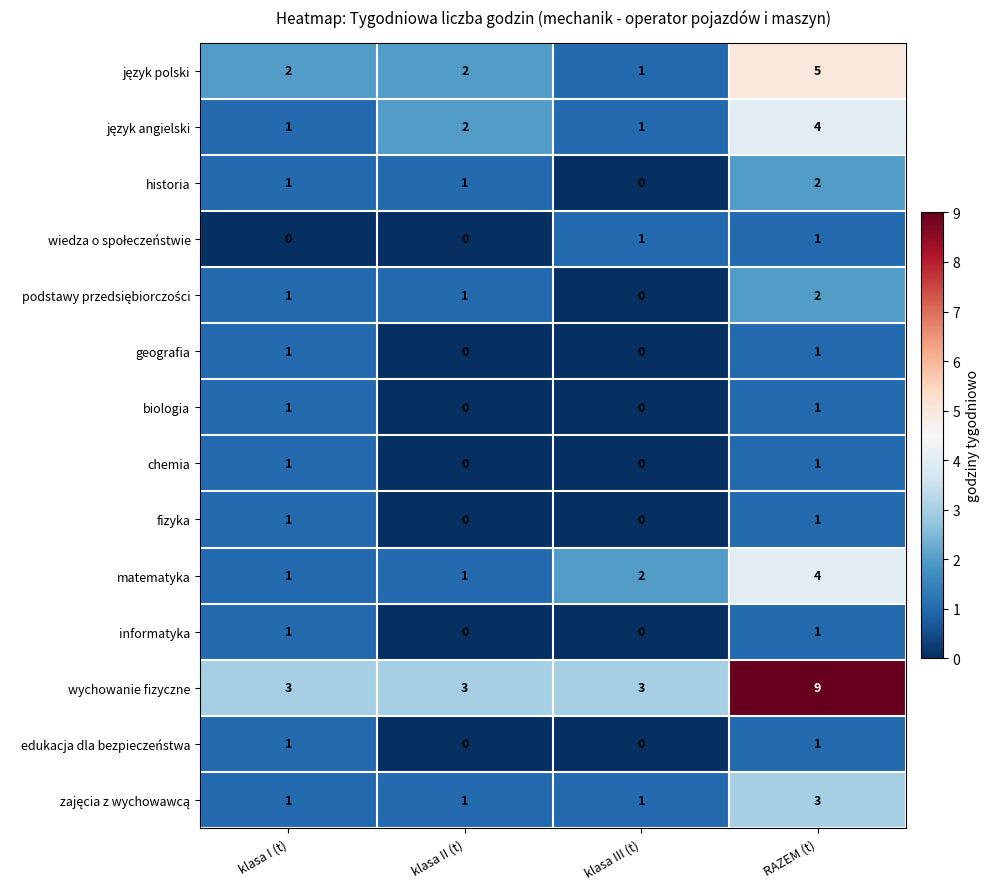

Between klasa III (t) and RAZEM (t), which series saw the biggest shift?

wychowanie fizyczne